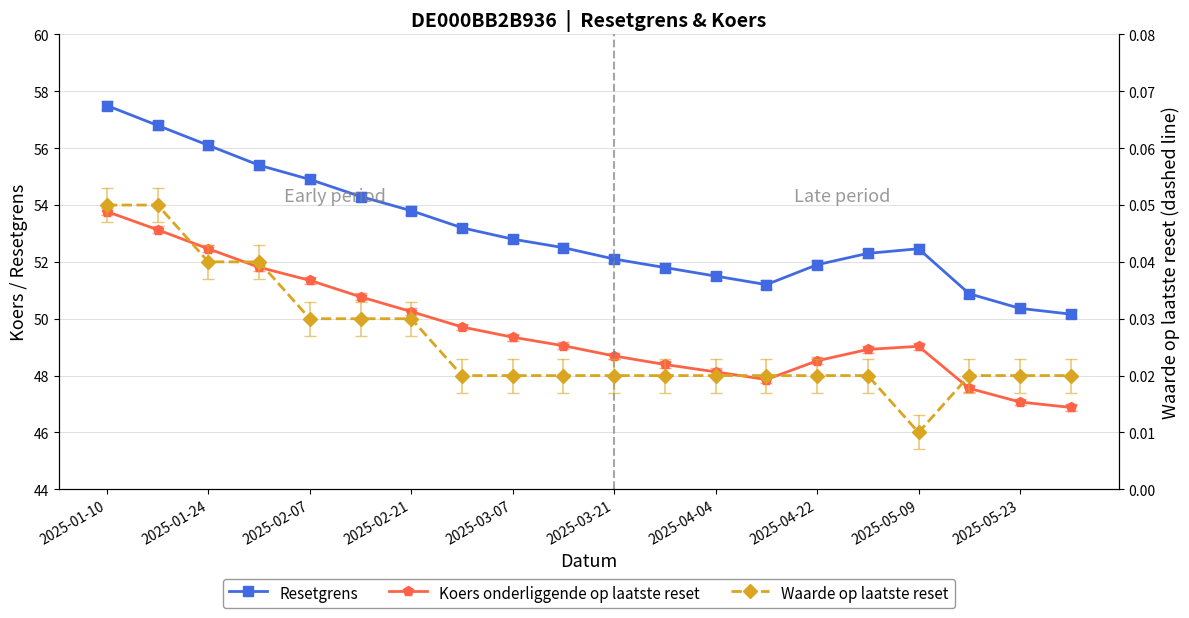

Where is the first local maximum for Koers onderliggende op laatste reset?

2025-05-09